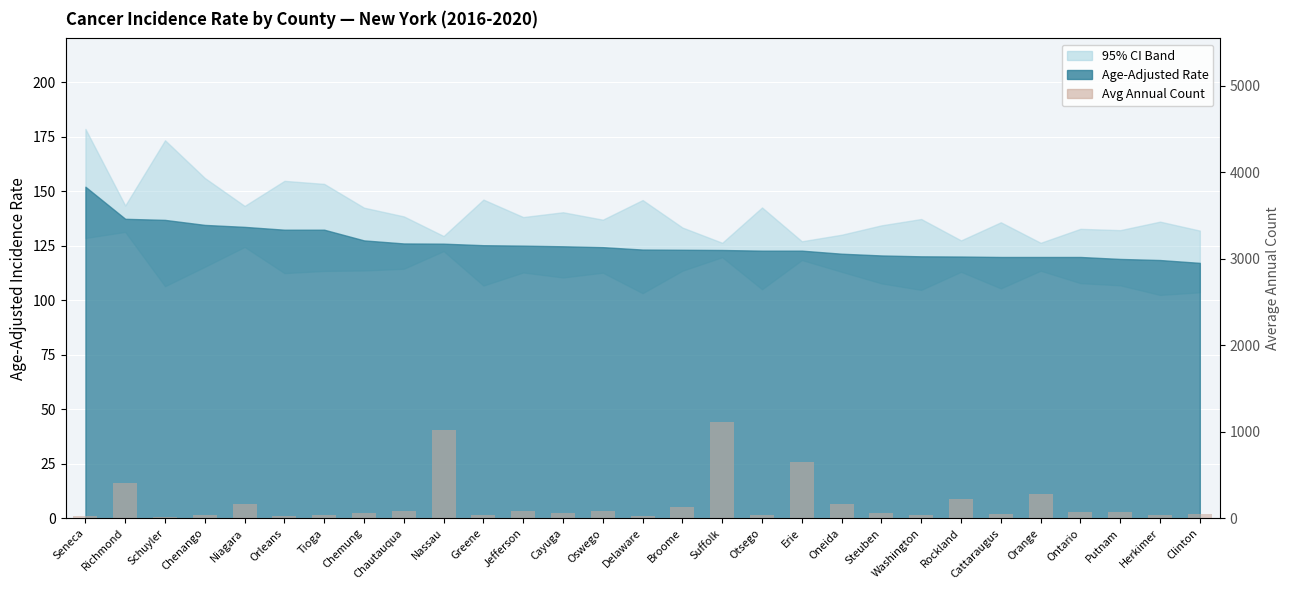

Which label corresponds to the smallest value in the chart?

Schuyler